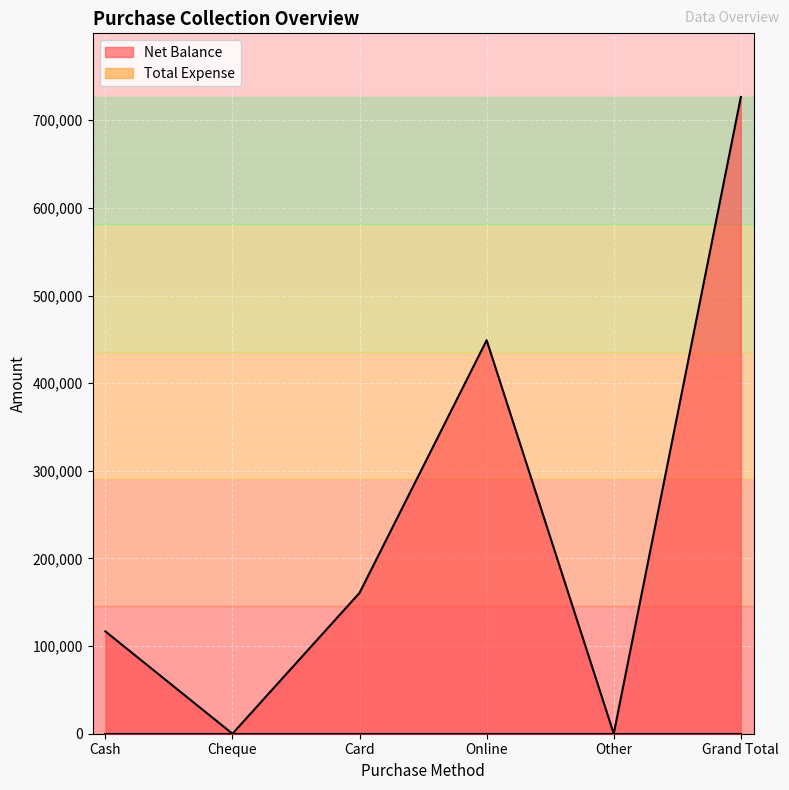

What is the change in value from Card to Online?

+288230